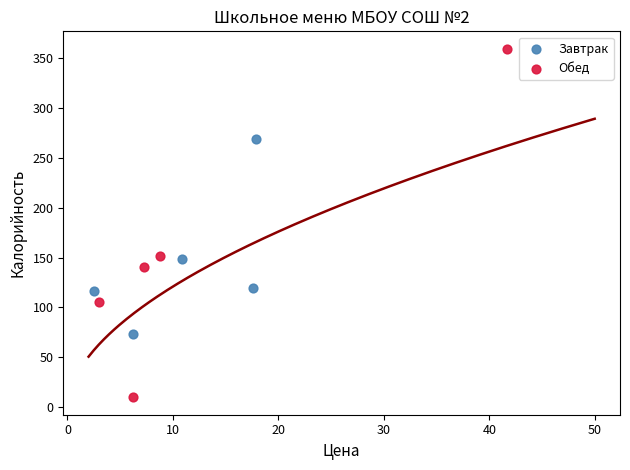

Which series reaches the minimum Y coordinate?

Обед